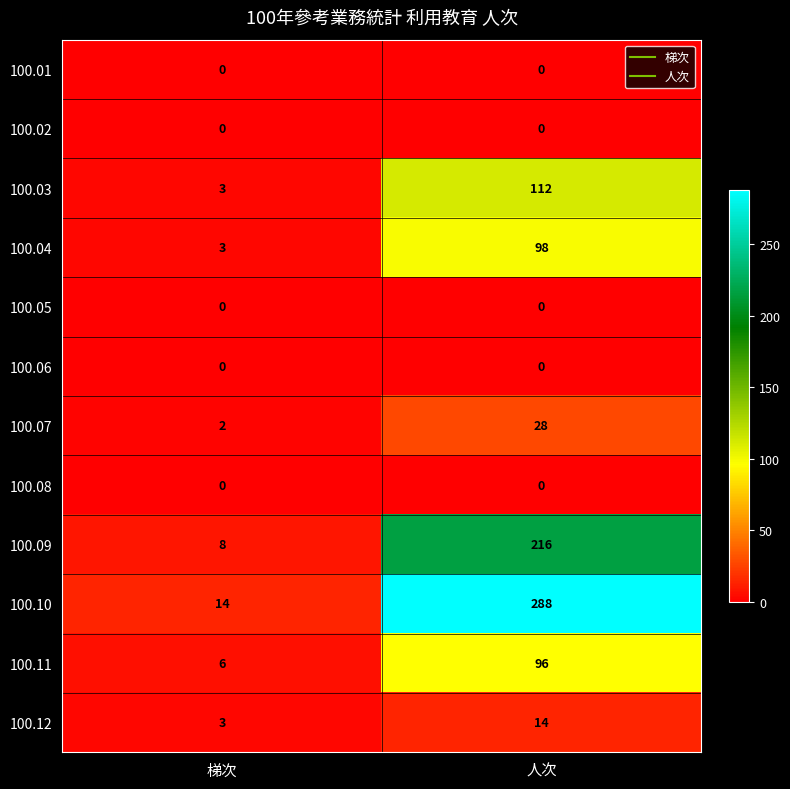

What is the highest value of the 100.10 series?

288